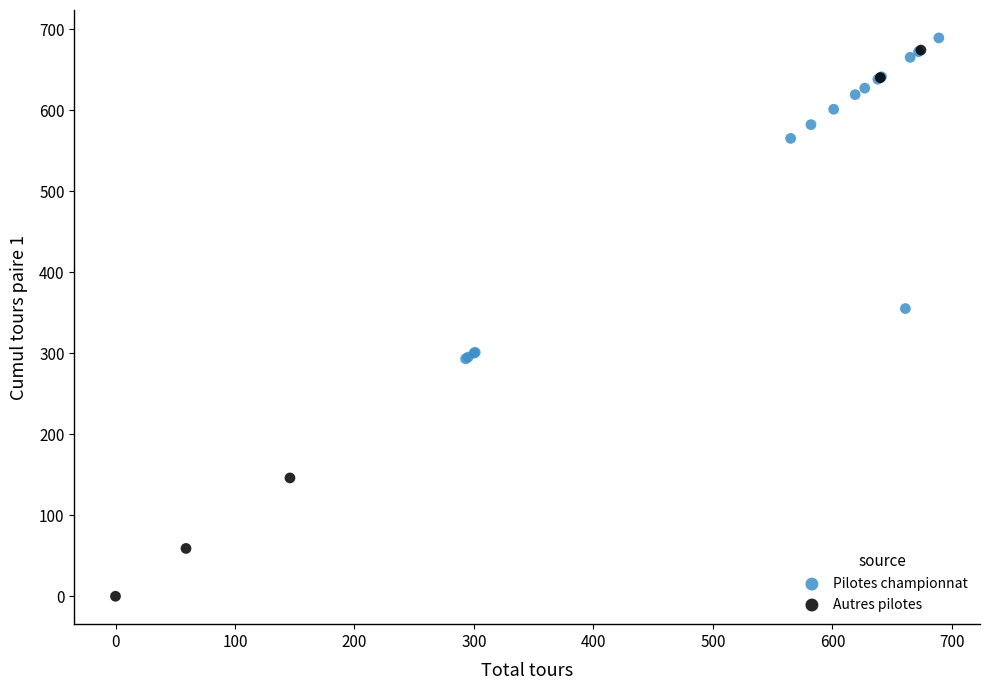

Which series has the largest Y range (max minus min)?

Autres pilotes